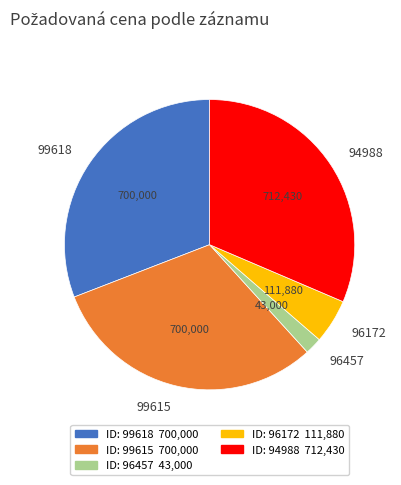

True or false: 96172 accounts for 5% of the total.

True